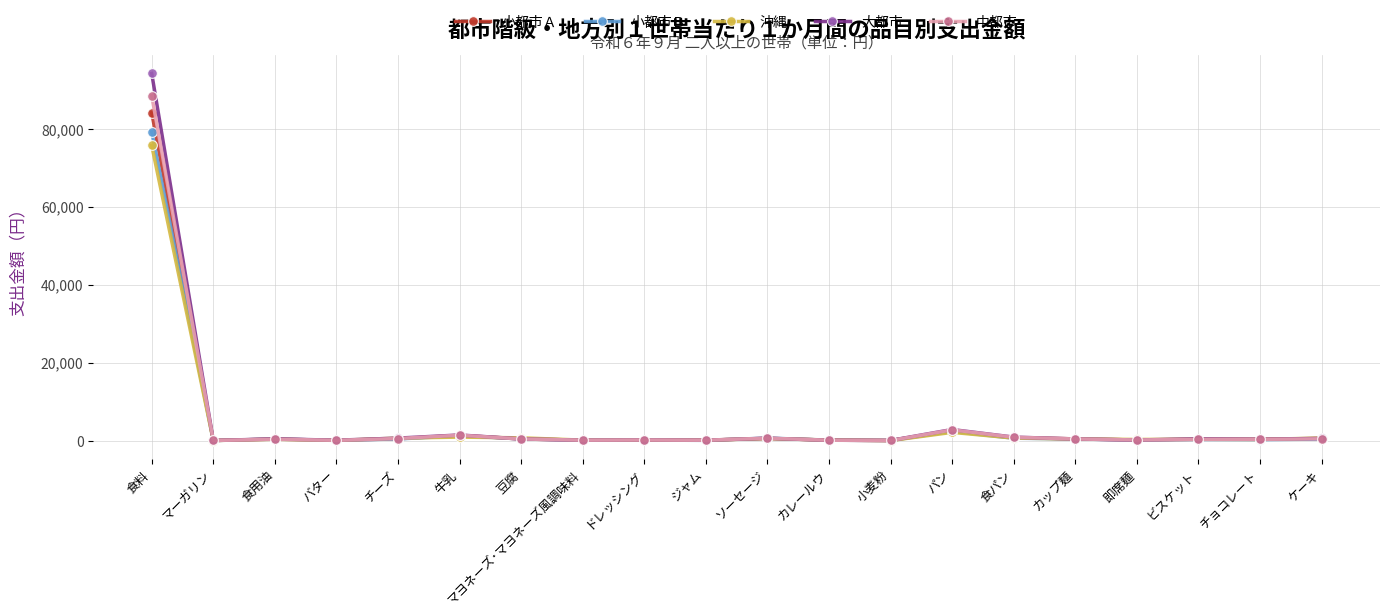

Rank the series by their maximum value, from highest to lowest.

大都市, 中都市, 小都市Ａ, 小都市Ｂ, 沖縄